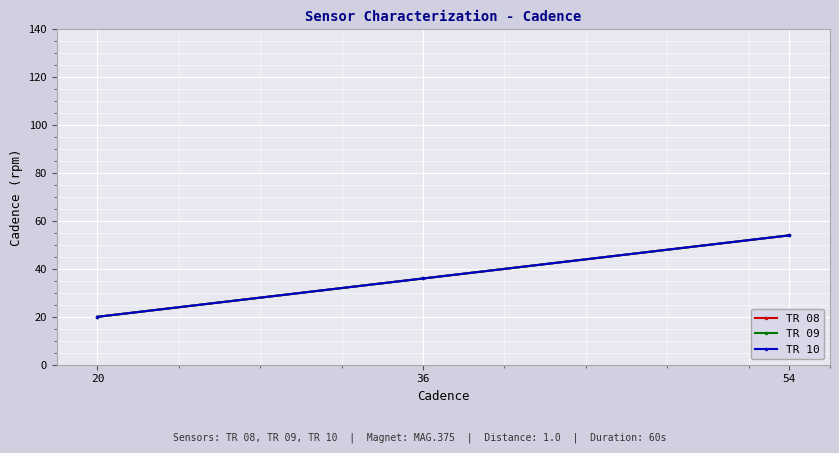

Between 20 and 54, which series saw the biggest shift?

TR 08